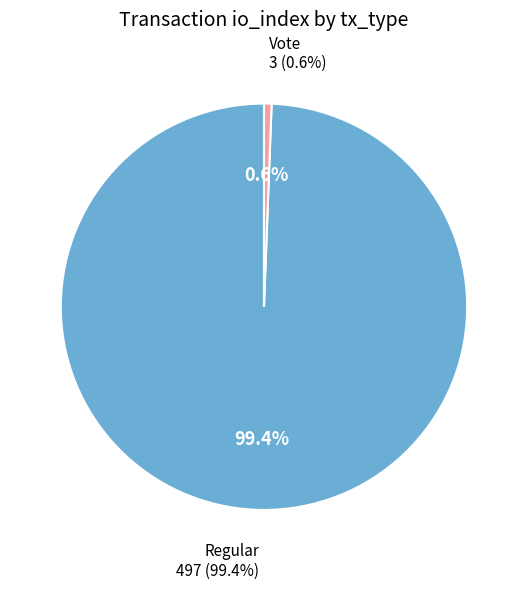

The Vote slice represents 11% of the pie. True or false?

False